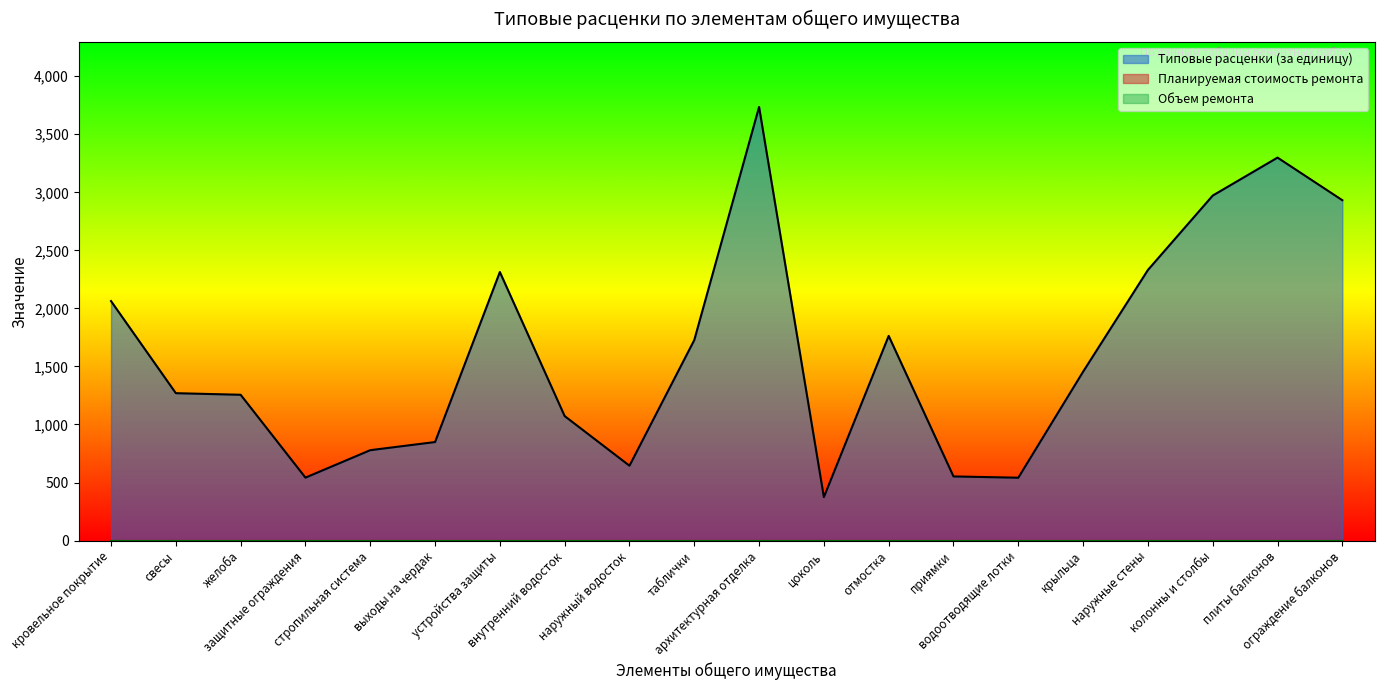

Between свесы and приямки, which series saw the biggest shift?

Типовые расценки (за единицу)